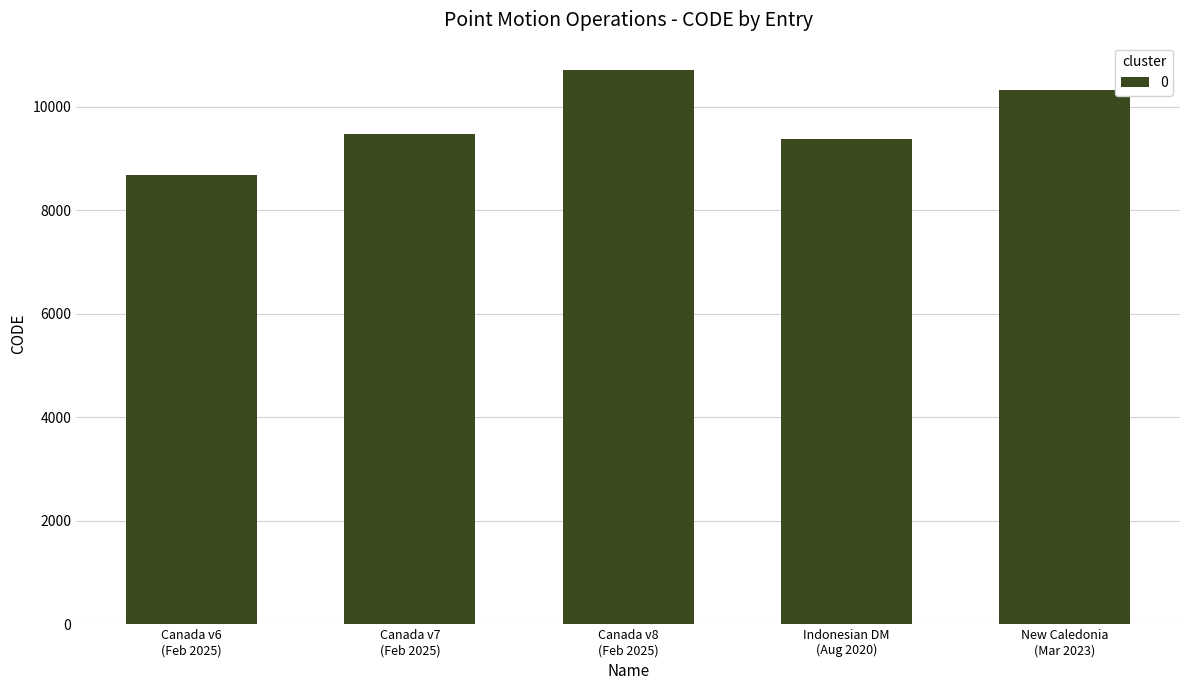

What is the smallest value displayed?

8676